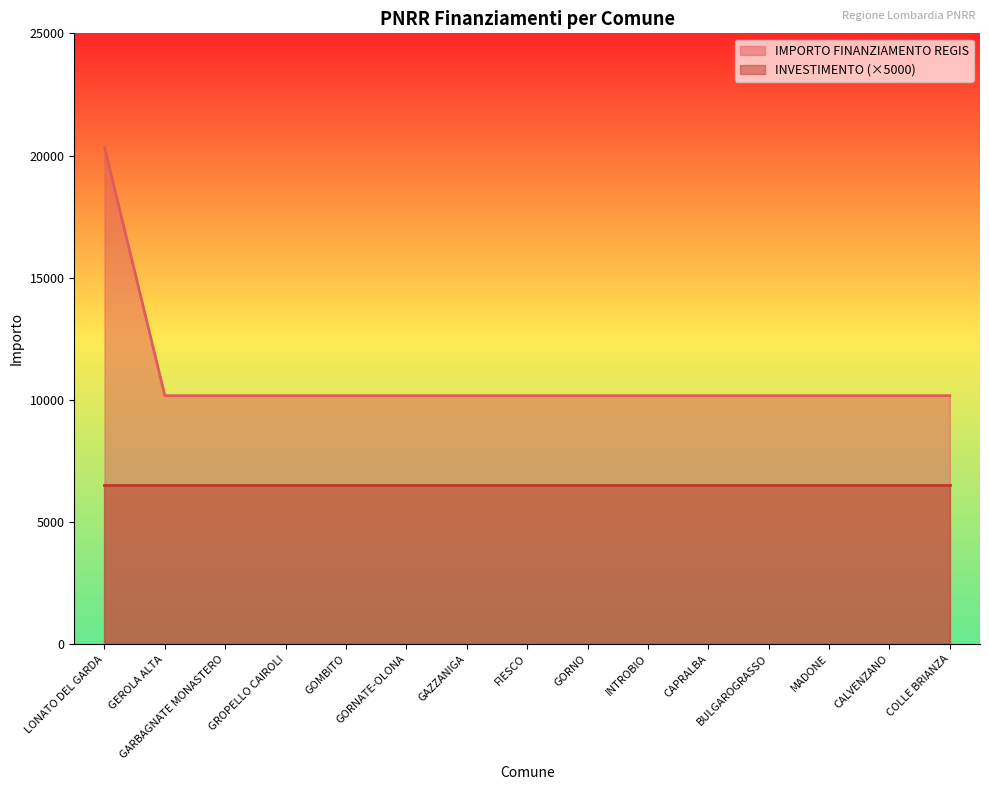

Which has a higher value, FIESCO or COLLE BRIANZA?

FIESCO